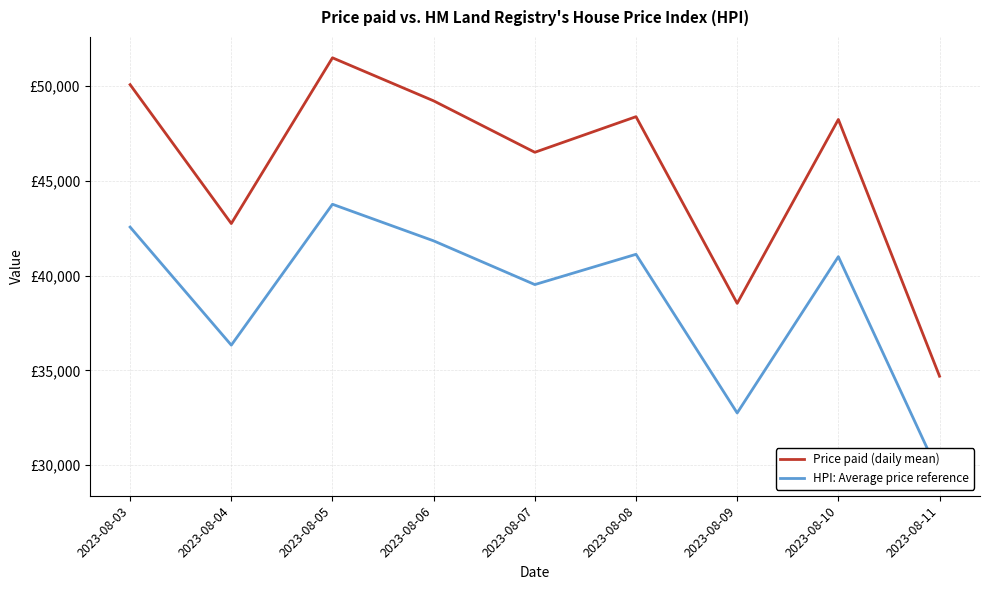

Is it true that Price paid (daily mean) equals 27088.2 at 2023-08-08?

False